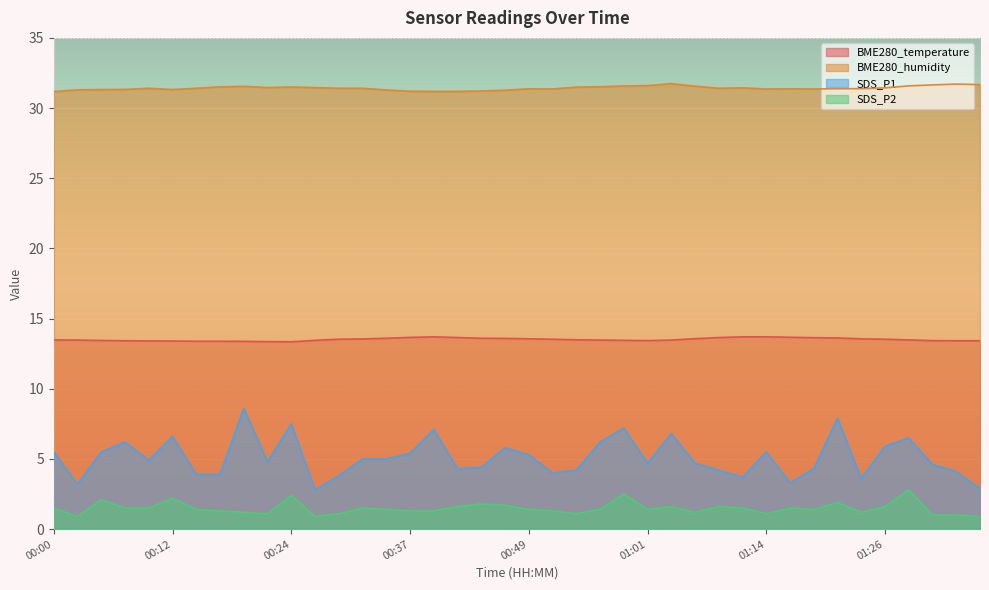

What is the sum of the SDS_P2 values at 00:32 and 00:05?

3.6